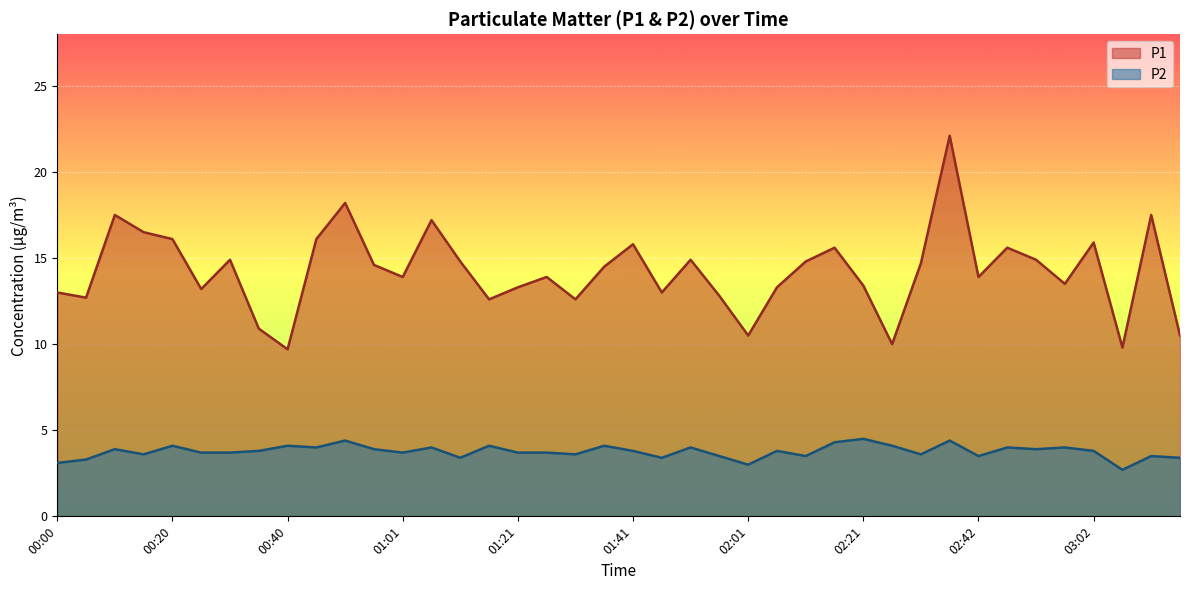

Which label corresponds to the smallest value in the chart?

03:07